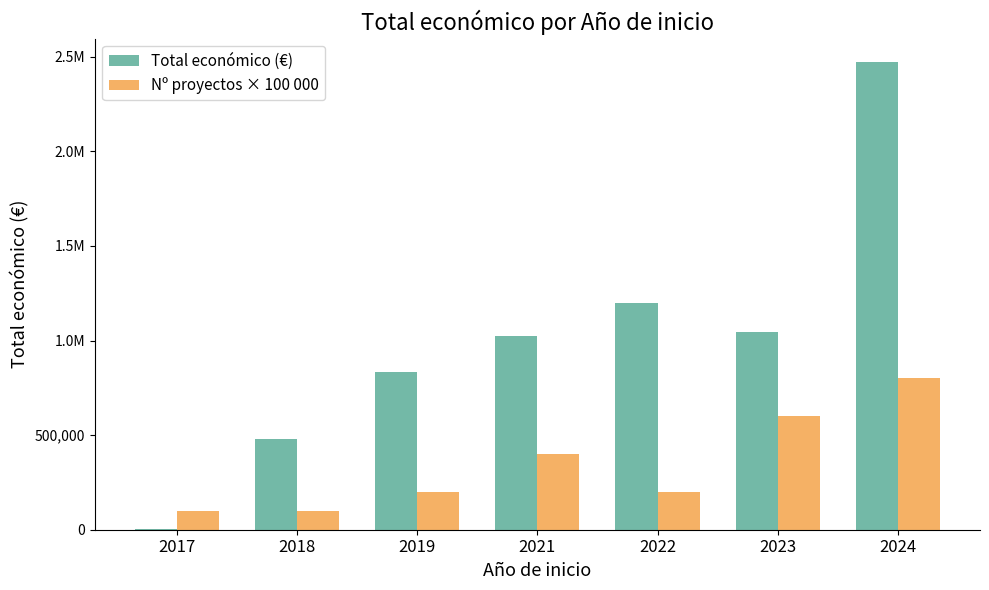

List the labels in order of Nº proyectos × 100 000 value, smallest first.

2017, 2018, 2019, 2022, 2021, 2023, 2024